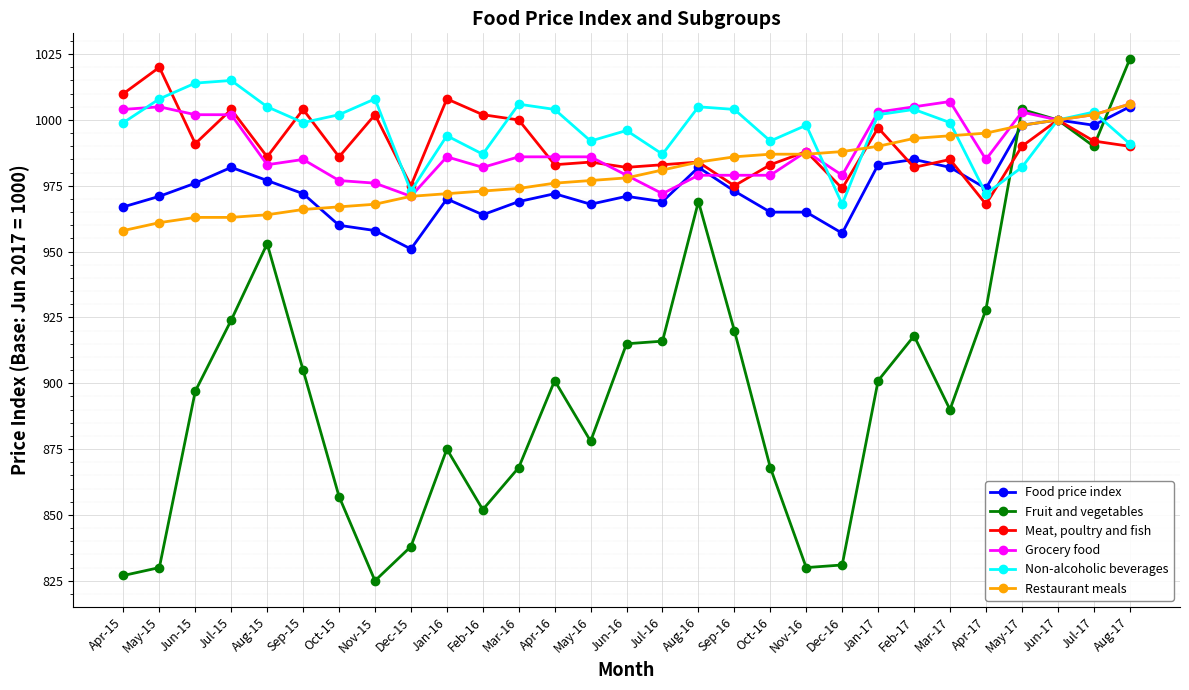

Which series changed the most between May-16 and Feb-17?

Fruit and vegetables